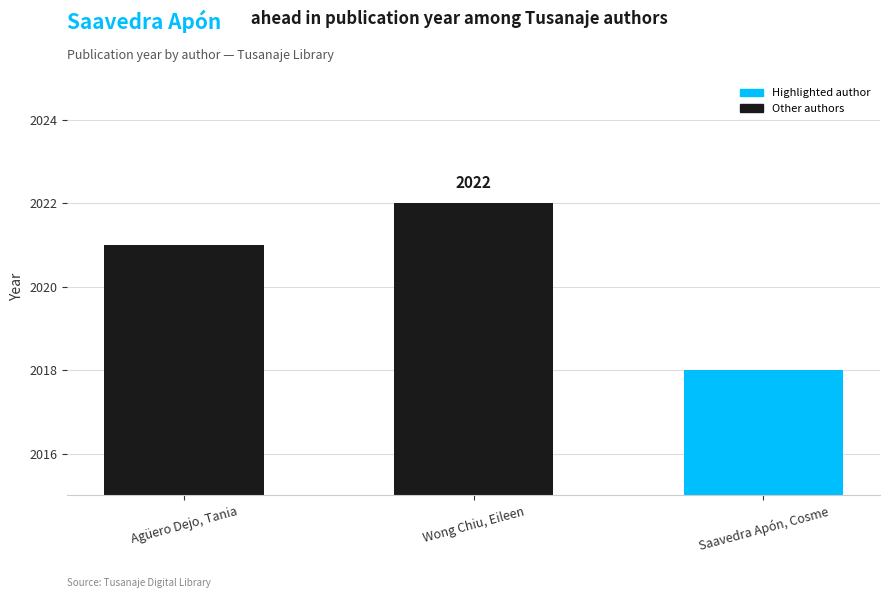

Which label corresponds to the largest value in the chart?

Wong Chiu, Eileen